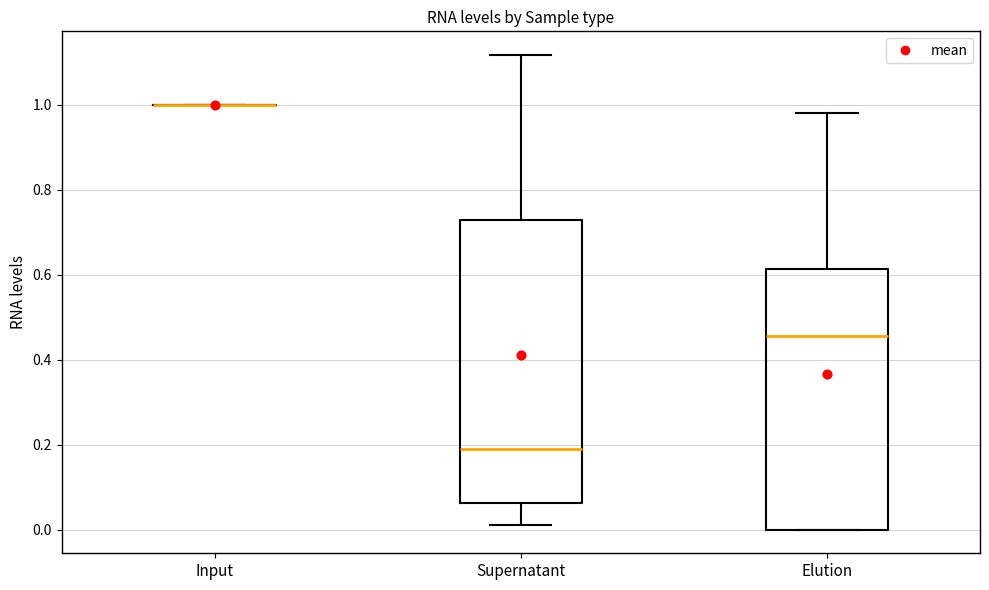

Reading left to right, transcribe this box plot: for each box, give where its median line is, the range the box spans, and where its two whiskers end, as read against the y-axis. The values are not printed on the chart, so give them approximately, as read against the axis.

Input: box collapsed to a line at 1.00, whiskers 1.00 to 1.00
Supernatant: median 0.18, box 0.06 to 0.72, whiskers 0.02 to 1.12
Elution: median 0.46, box 0.00 to 0.62, whiskers 0.00 to 0.98